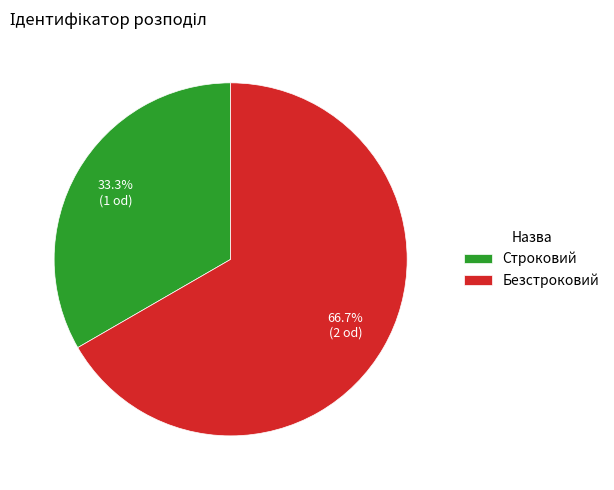

What percentage is the Строковий slice, to the nearest percent?

33%